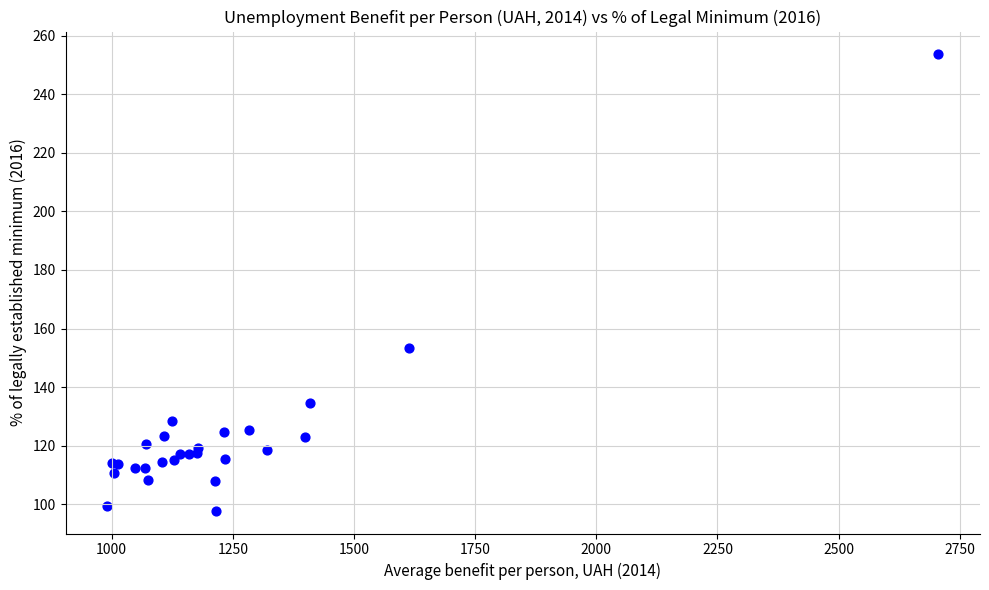

What Y value in the scatter plot is closest to 175?

153.3